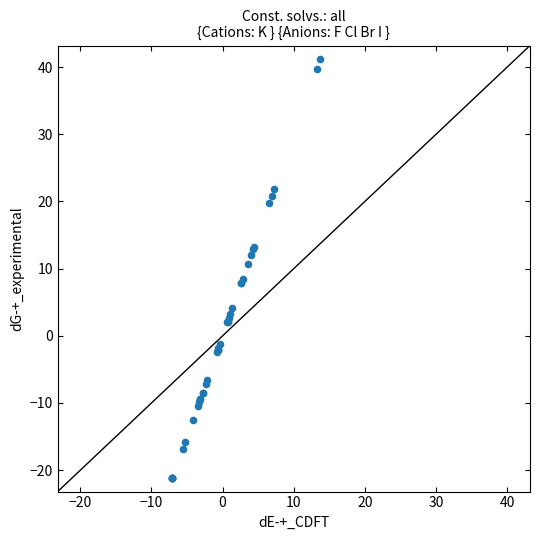

What Y value in the scatter plot is closest to 10?

10.7